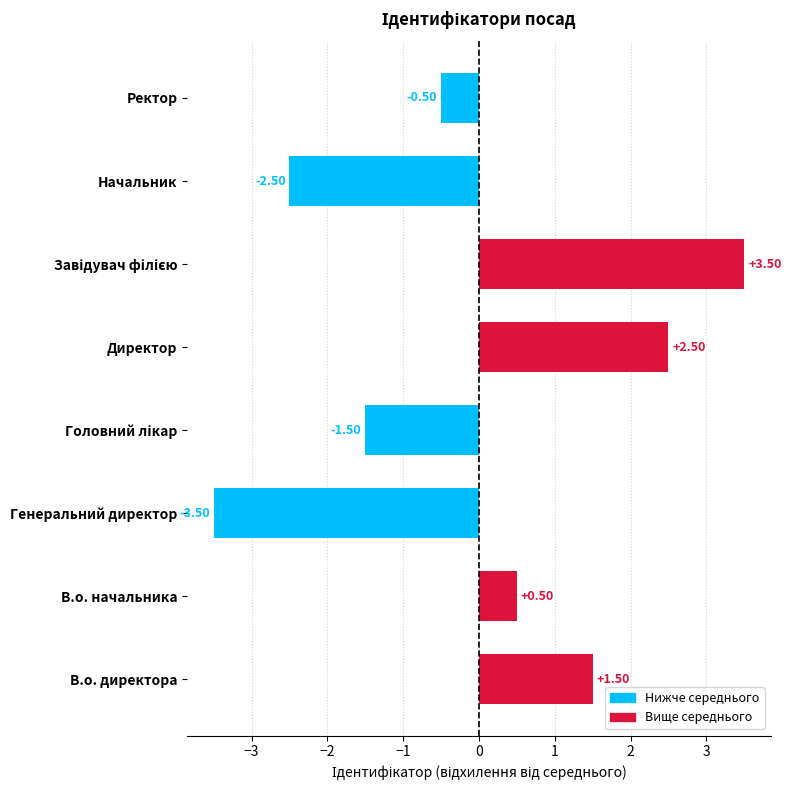

What is the change in value from В.о. начальника to Директор?

+2.0